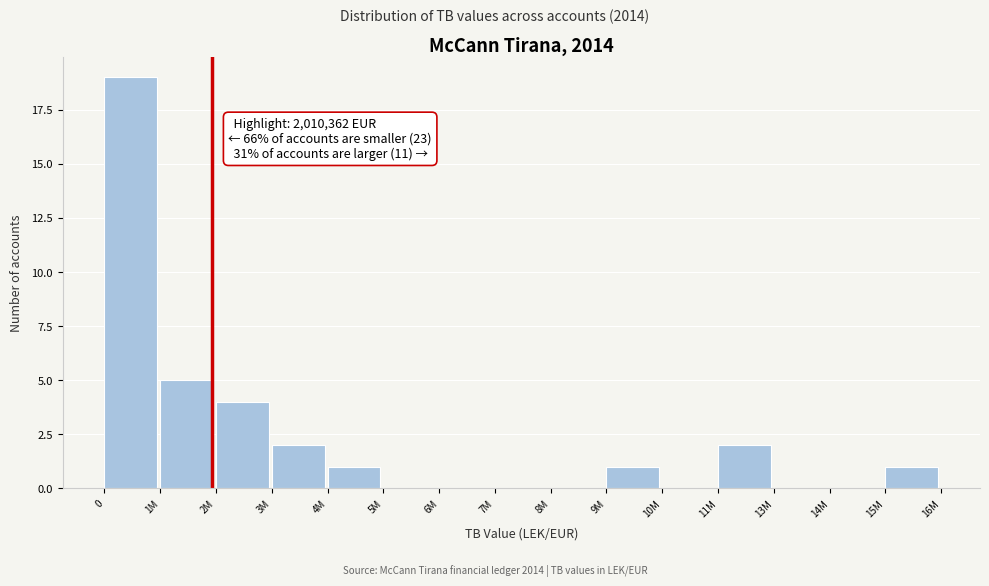

Reading left to right, list all the values displayed in this chart.

0=19	1M=5	2M=4	3M=2	4M=1	5M=0	6M=0	7M=0	8M=0	9M=1	10M=0	11M=2	13M=0	14M=0	15M=1